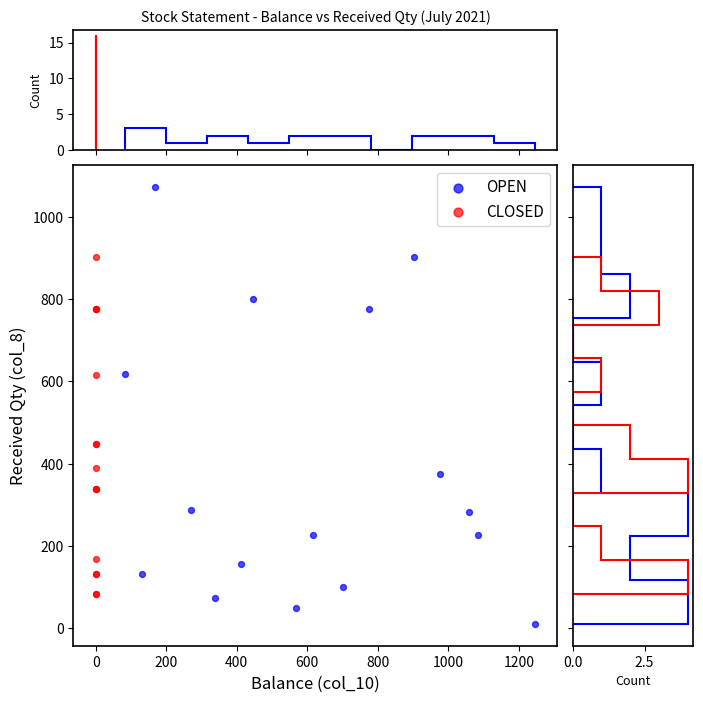

Which series contains the highest Y value?

OPEN